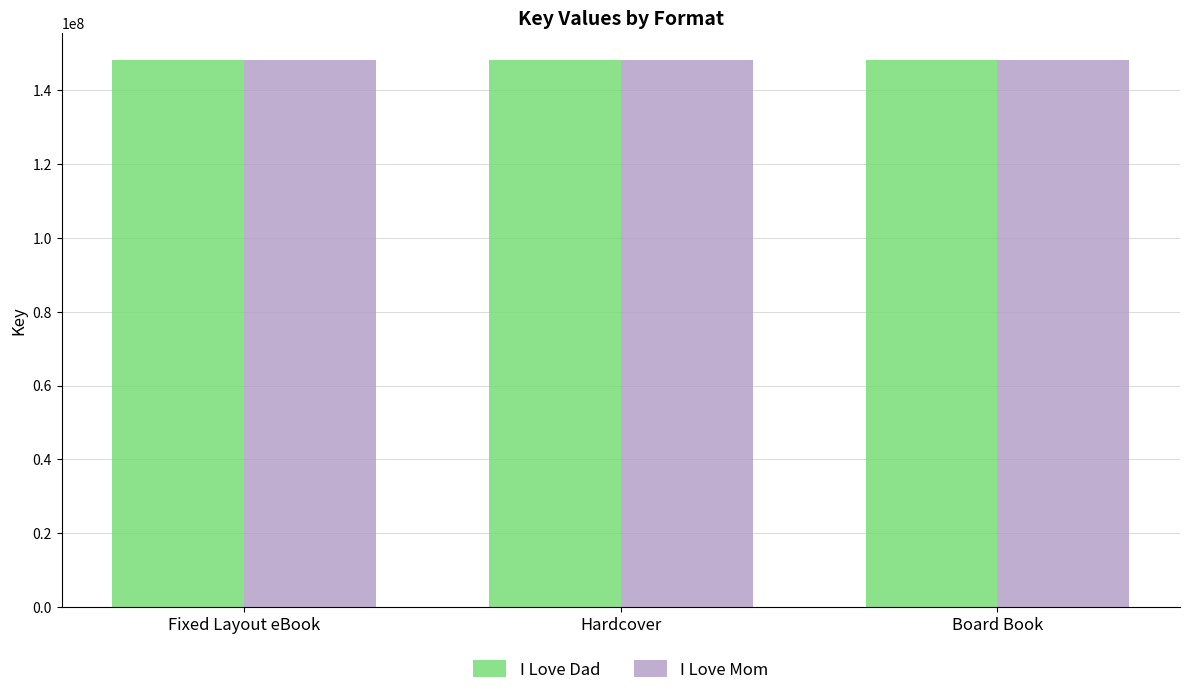

How many series are shown in this chart?

2